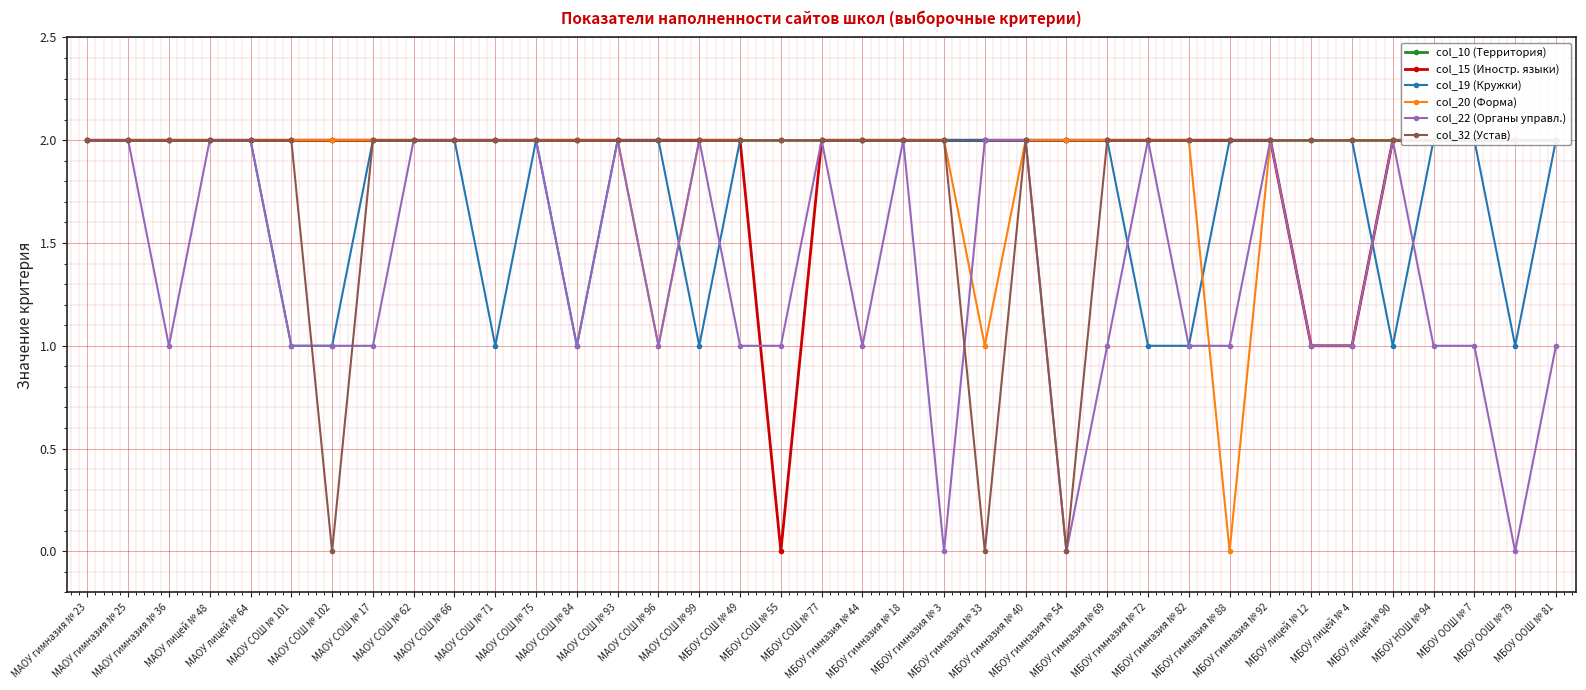

Rank the series by their maximum value, from lowest to highest.

col_10 (Территория), col_15 (Иностр. языки), col_19 (Кружки), col_20 (Форма), col_22 (Органы управл.), col_32 (Устав)